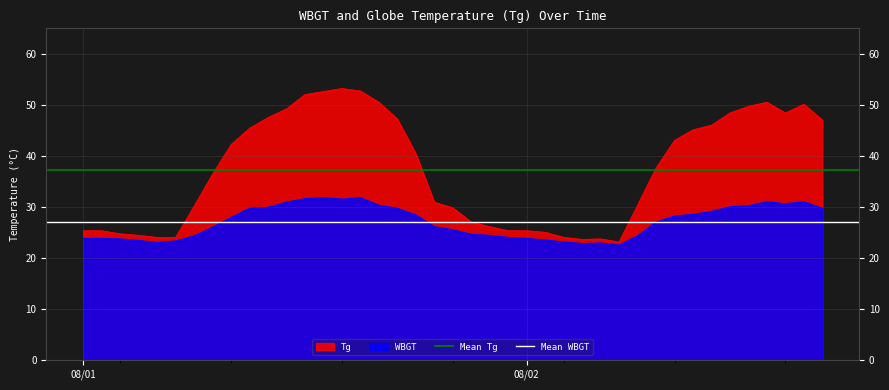

What is the lowest value of the WBGT series?

22.5